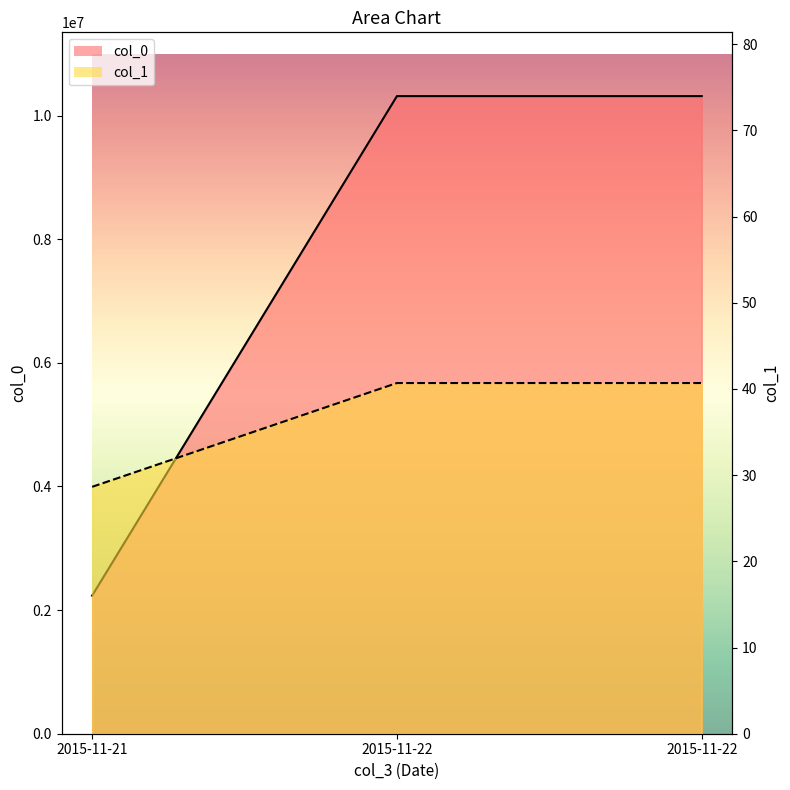

What is the spread (max minus min) of values at 2015-11-22?

10316459.3